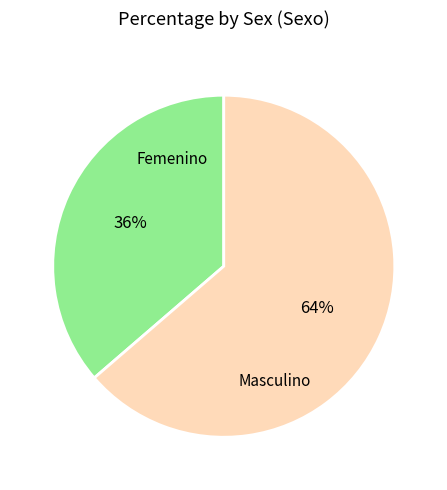

The Masculino slice represents 64% of the pie. True or false?

True